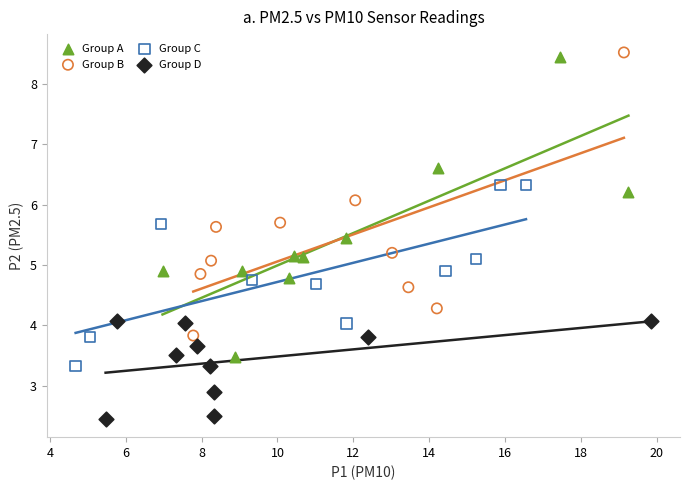

Which series contains the lowest Y value?

Group D